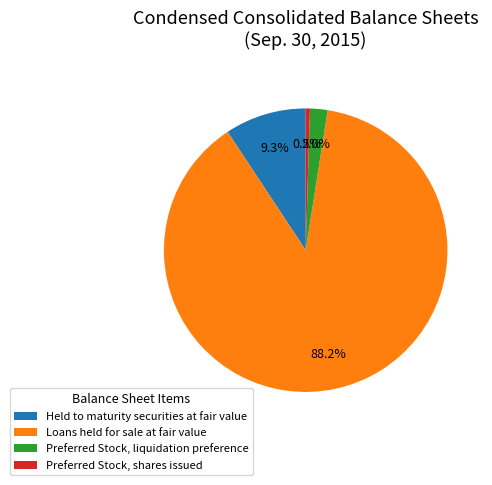

Does Loans held for sale at fair value account for over 50% of the chart?

Yes